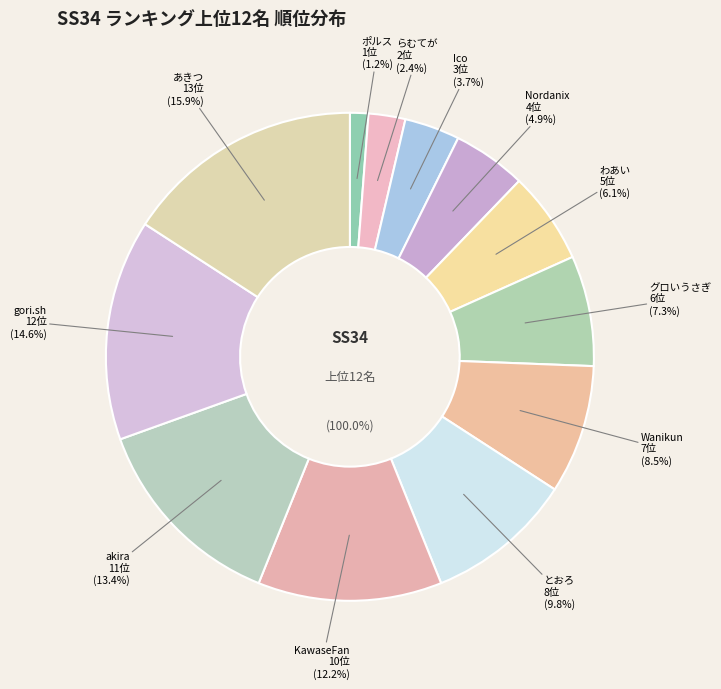

How many segments does this pie chart have?

12